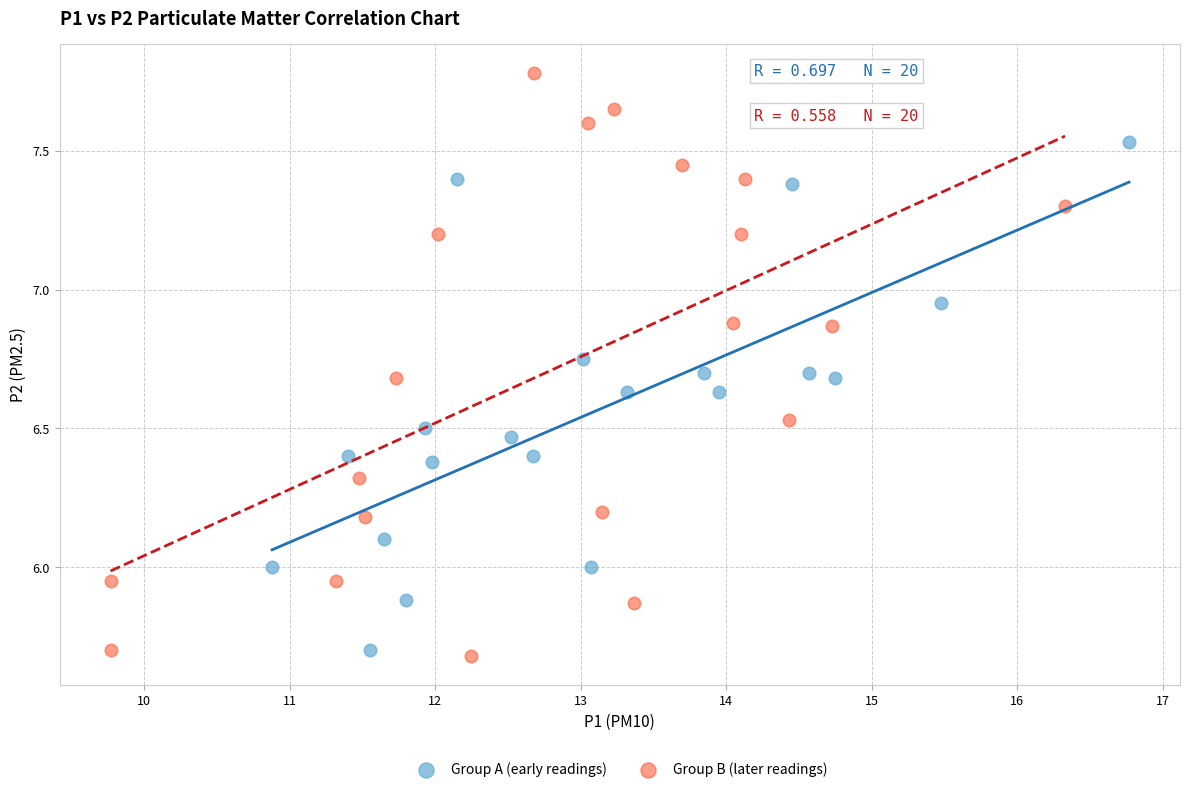

Which series has the largest Y range (max minus min)?

Group B (later readings)